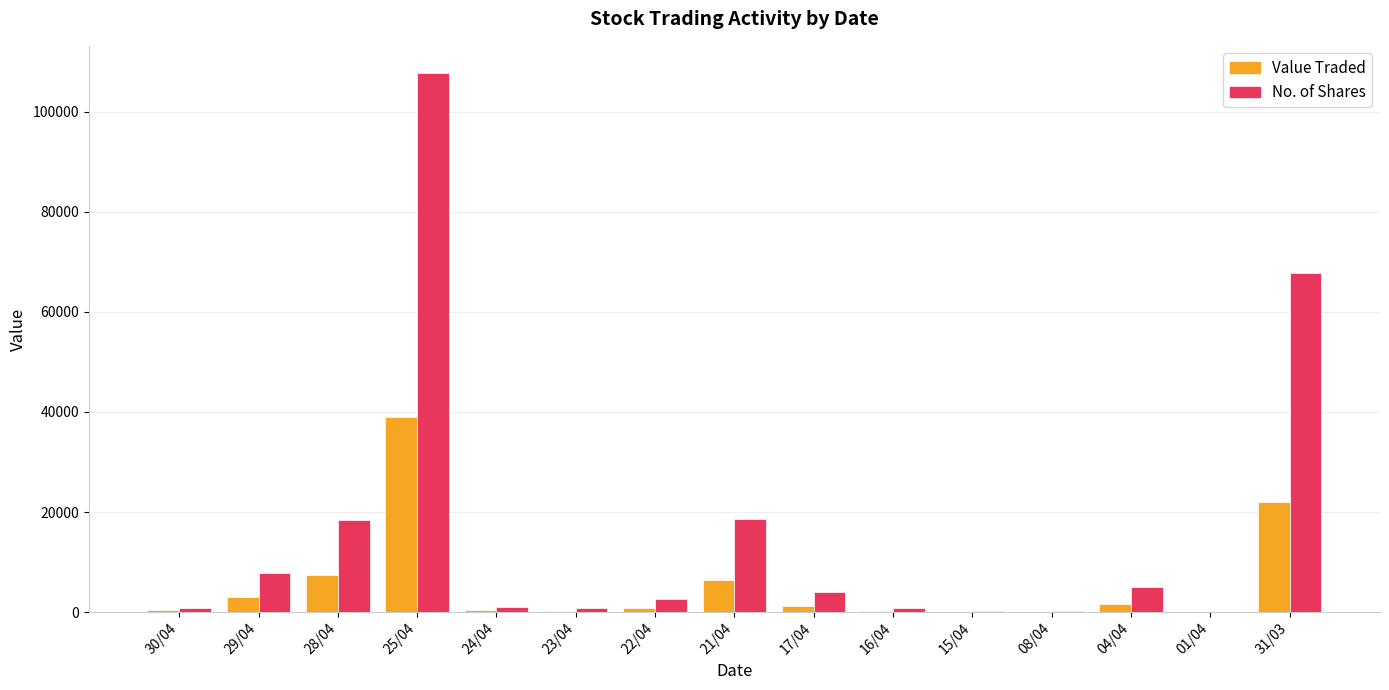

Which series has the widest spread of values?

No. of Shares